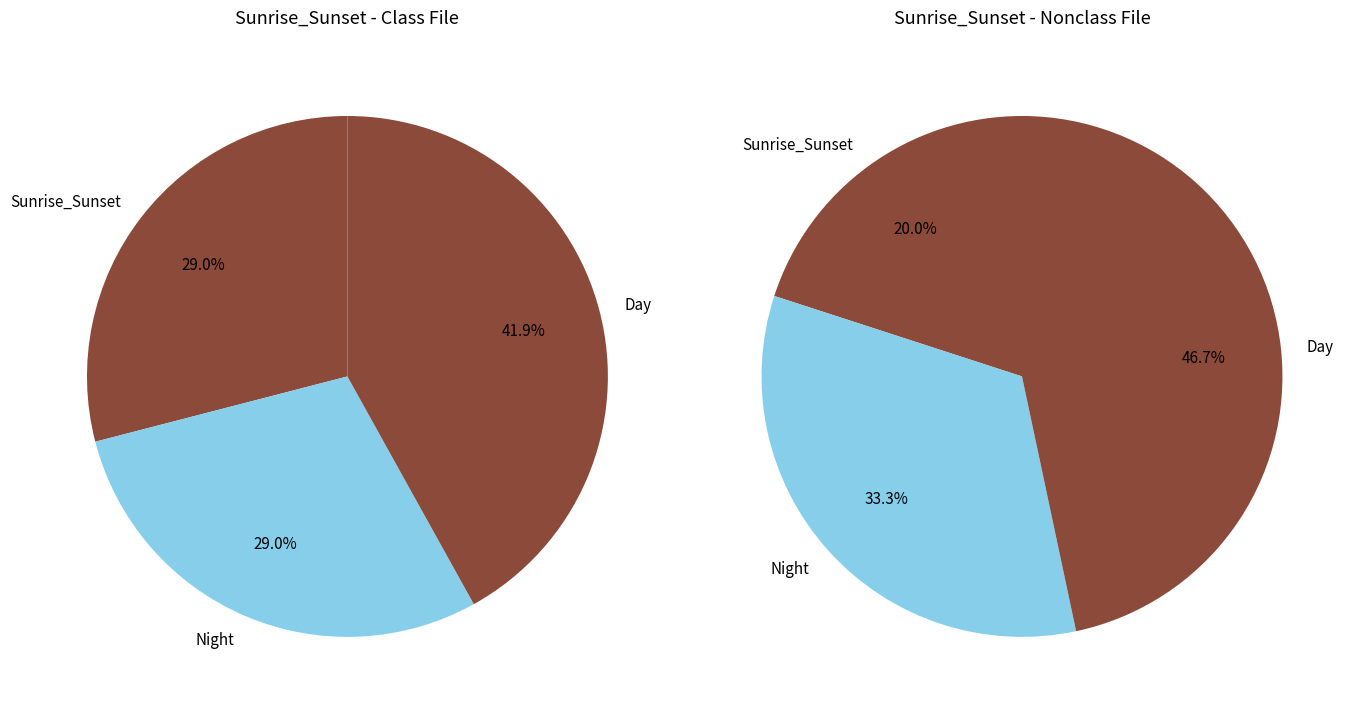

The 1 slice represents 1% of the pie. True or false?

False